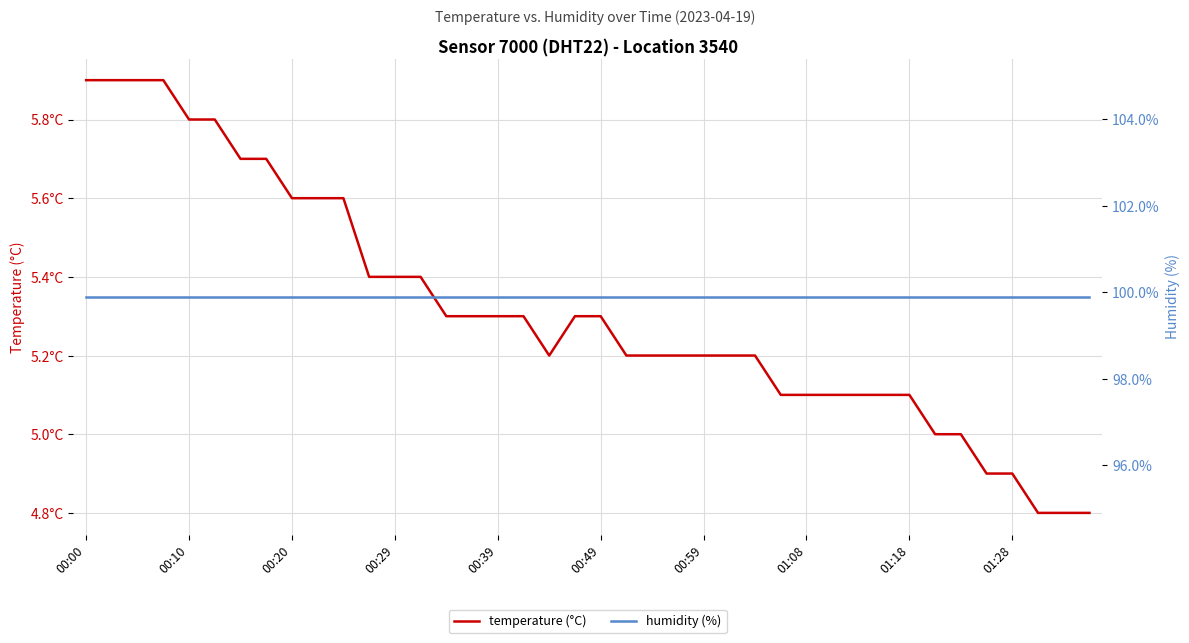

At how many categories does at least one series exceed 77?

40